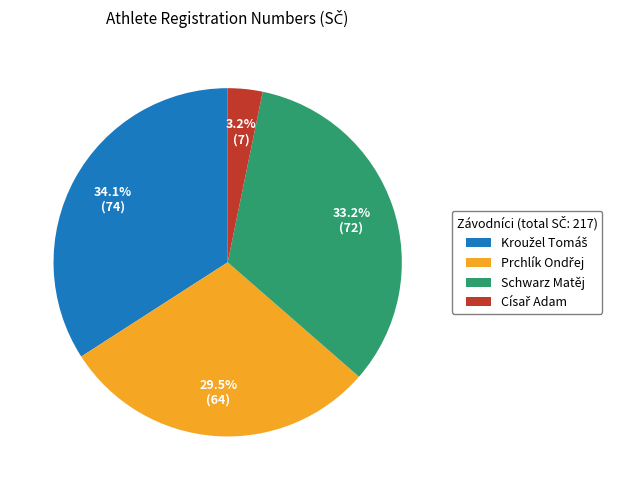

The Schwarz Matěj slice represents 48% of the pie. True or false?

False